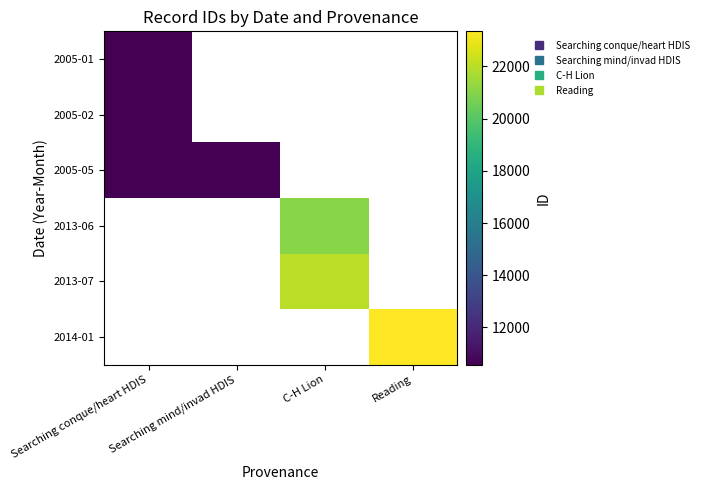

How many series are shown in this chart?

6